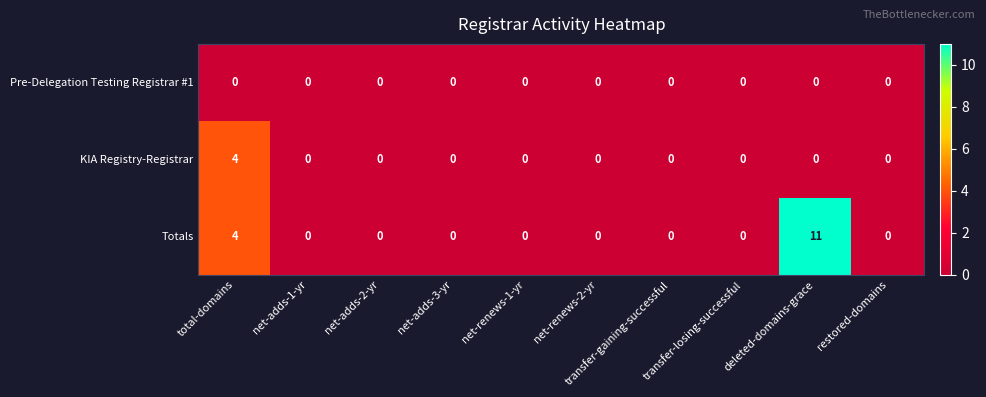

What is the highest value of the KIA Registry-Registrar series?

4